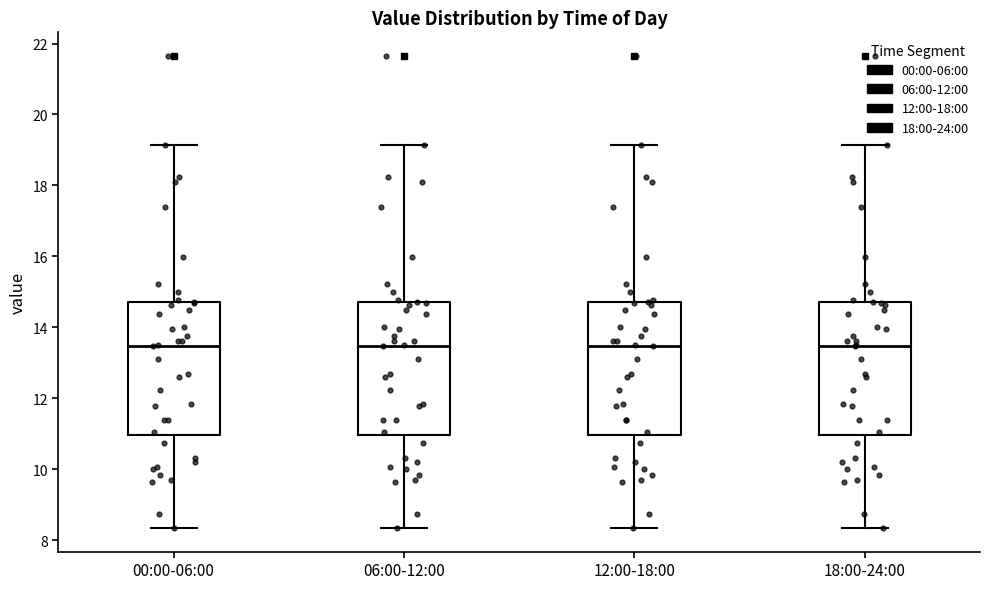

Where is the lower edge of the box for 00:00-06:00 on the y-axis? The values are not printed on the chart, so give them approximately, as read against the axis.

11.0